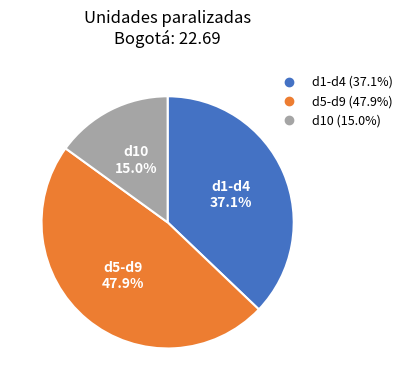

Does any single category account for the majority?

No